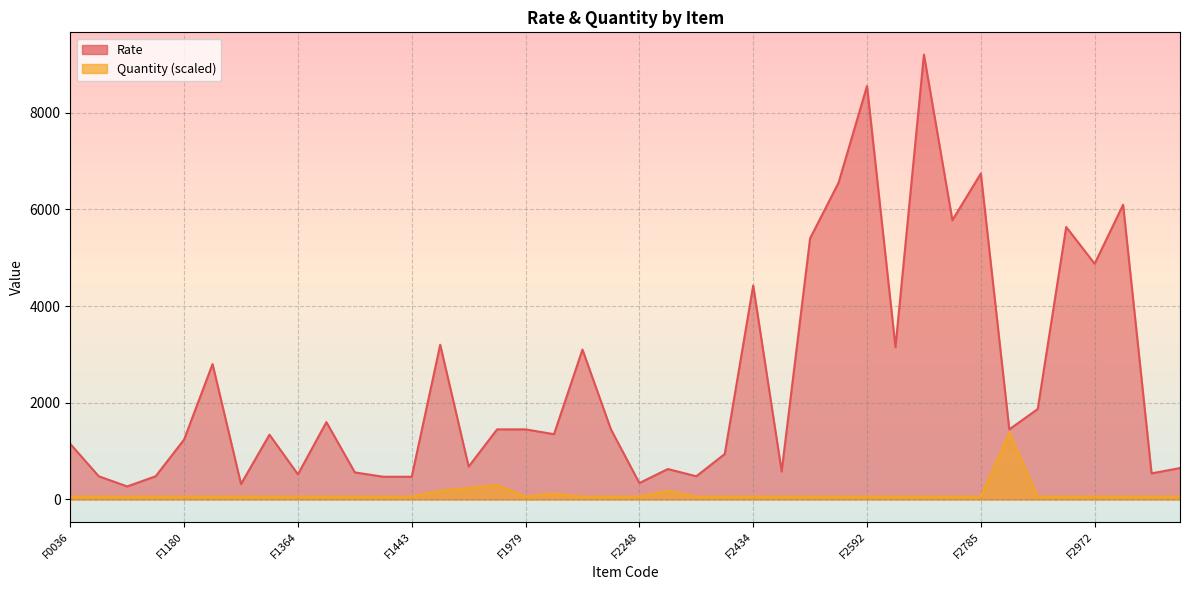

How many data points does each series have?

40